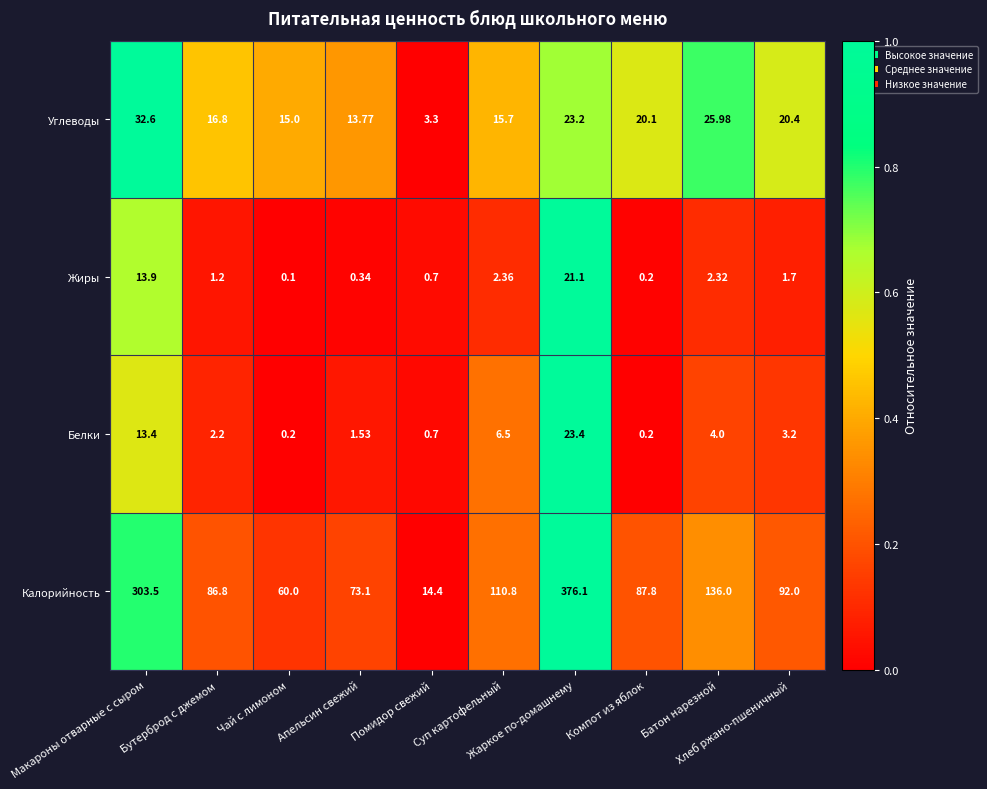

List the series in order of their peak value, highest first.

Калорийность, Углеводы, Белки, Жиры